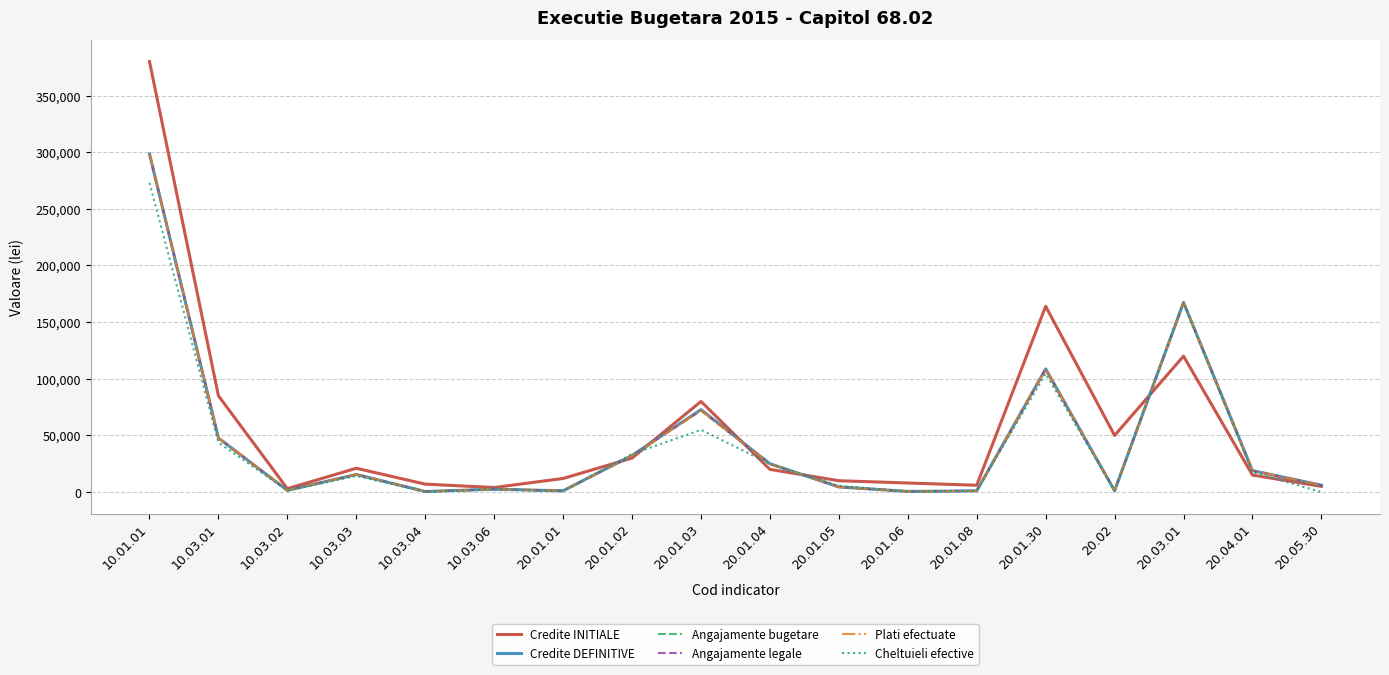

True or false: Cheltuieli efective and Angajamente legale cross at least once.

True